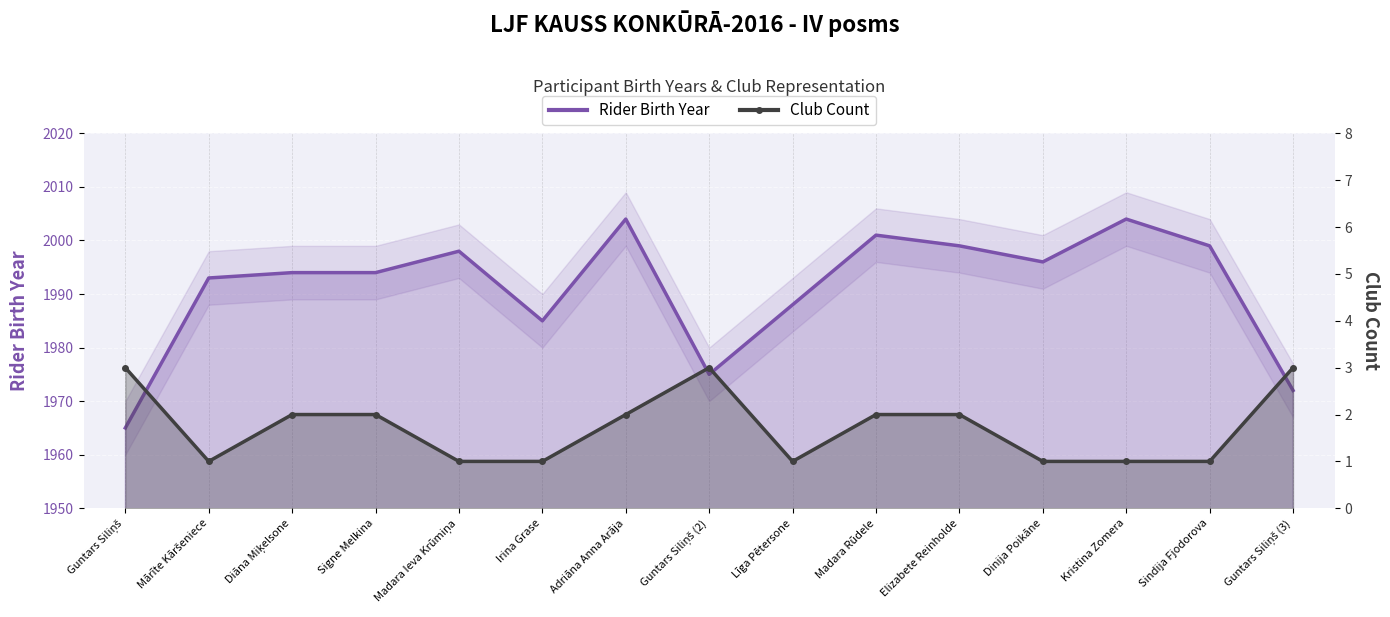

How many data points in Rider Birth Year are above 1994?

7